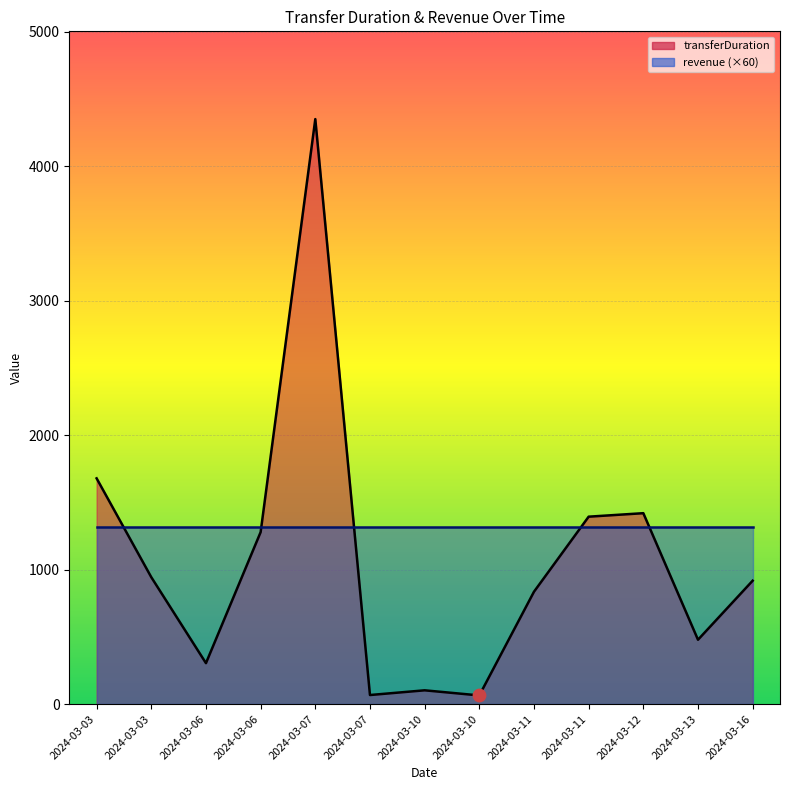

Between 2024-03-07 and 2024-03-13, which is larger?

2024-03-07